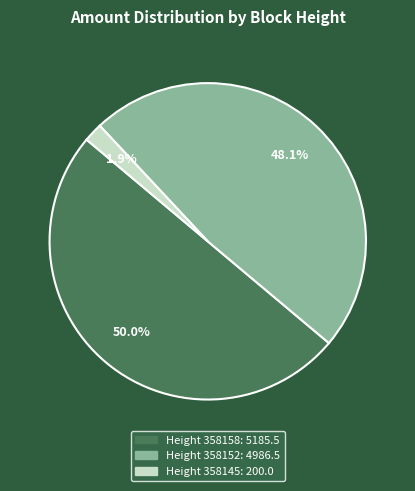

Count the number of slices in the pie.

3